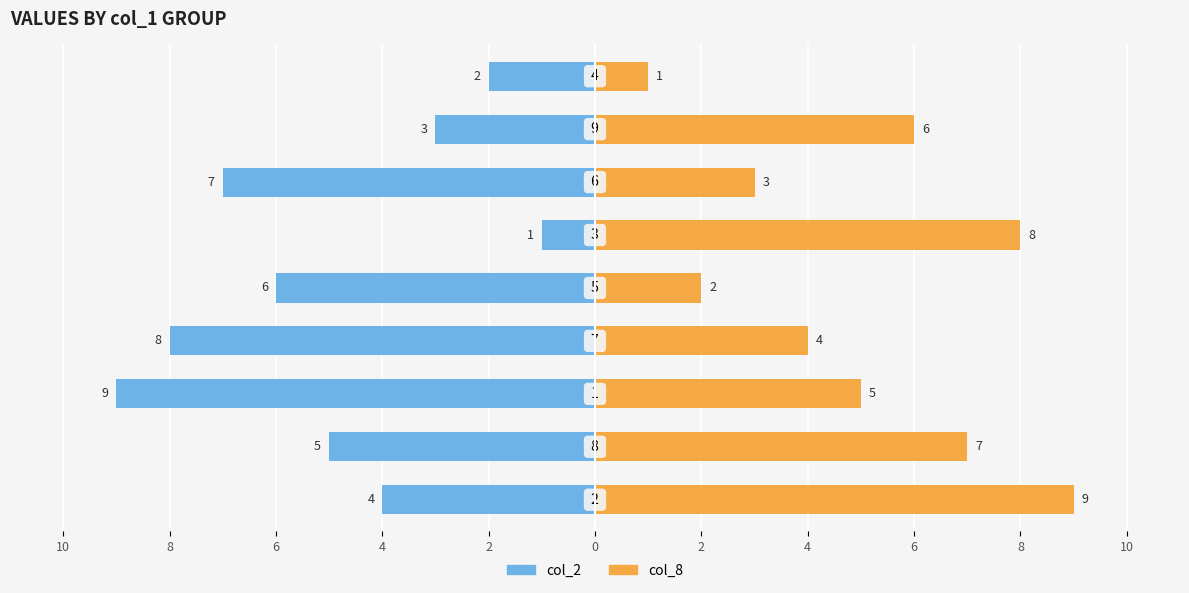

How many data points does each series have?

9